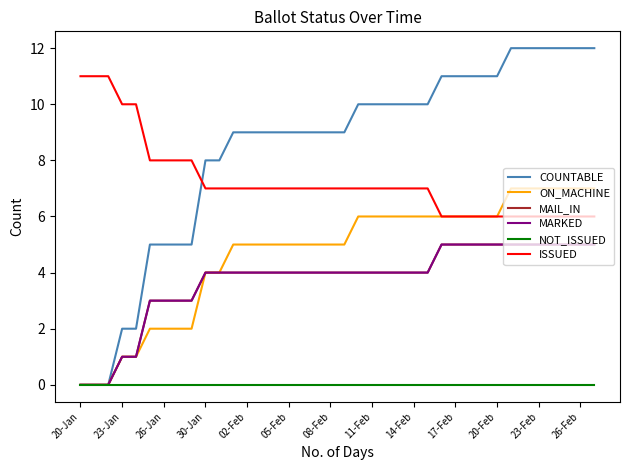

Does the chart have visible grid lines?

No